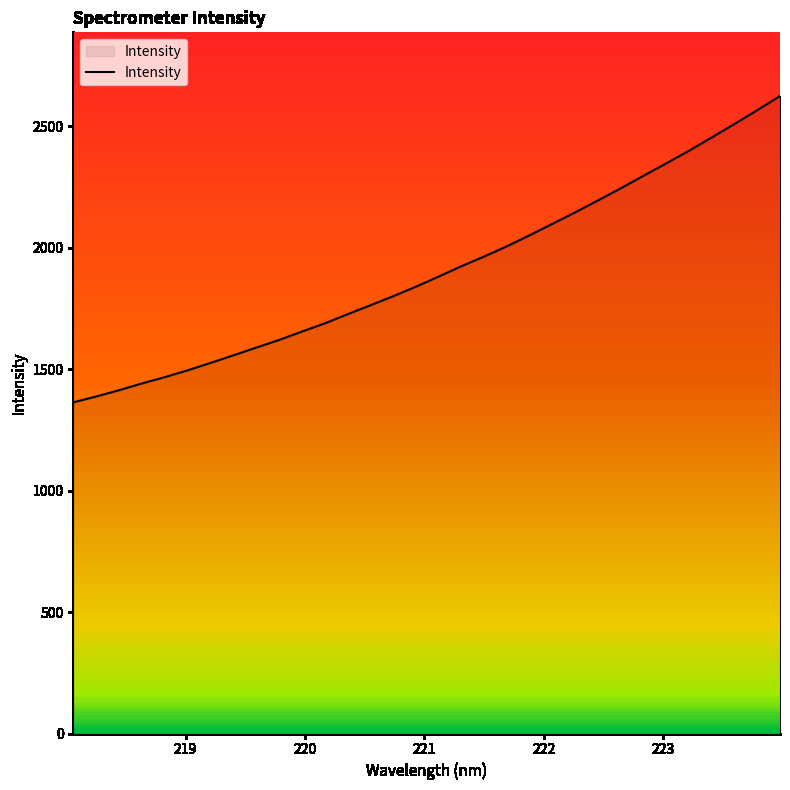

Reading left to right, what are all the values shown in this chart?

1363.0	1387.1	1412.9	1440.6	1466.6	1494.5	1524.9	1556.1	1587.8	1619.3	1653.6	1687.4	1724.9	1761.6	1799.1	1838.3	1880.1	1922.8	1962.7	2004.9	2050.4	2097.3	2144.7	2193.7	2243.6	2295.4	2346.5	2398.6	2453.3	2508.8	2565.7	2623.8